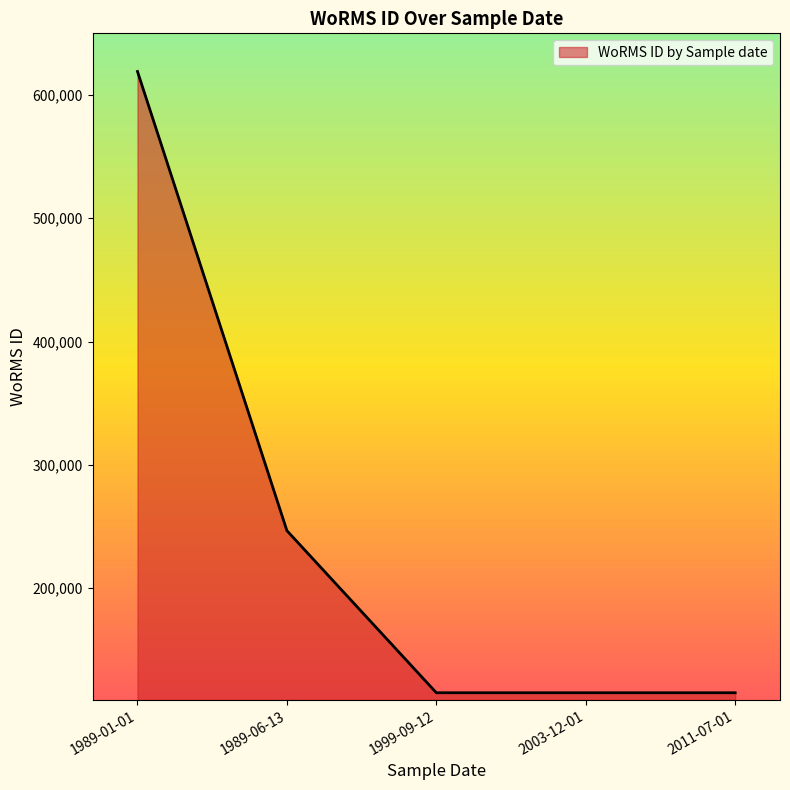

What is the change in value from 1989-06-13 to 2011-07-01?

-131501